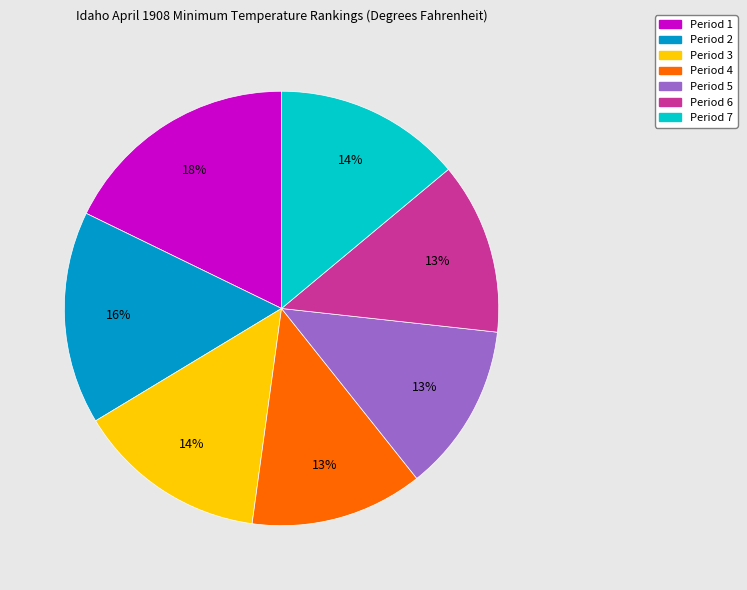

Is there any slice that represents more than half of the pie?

No